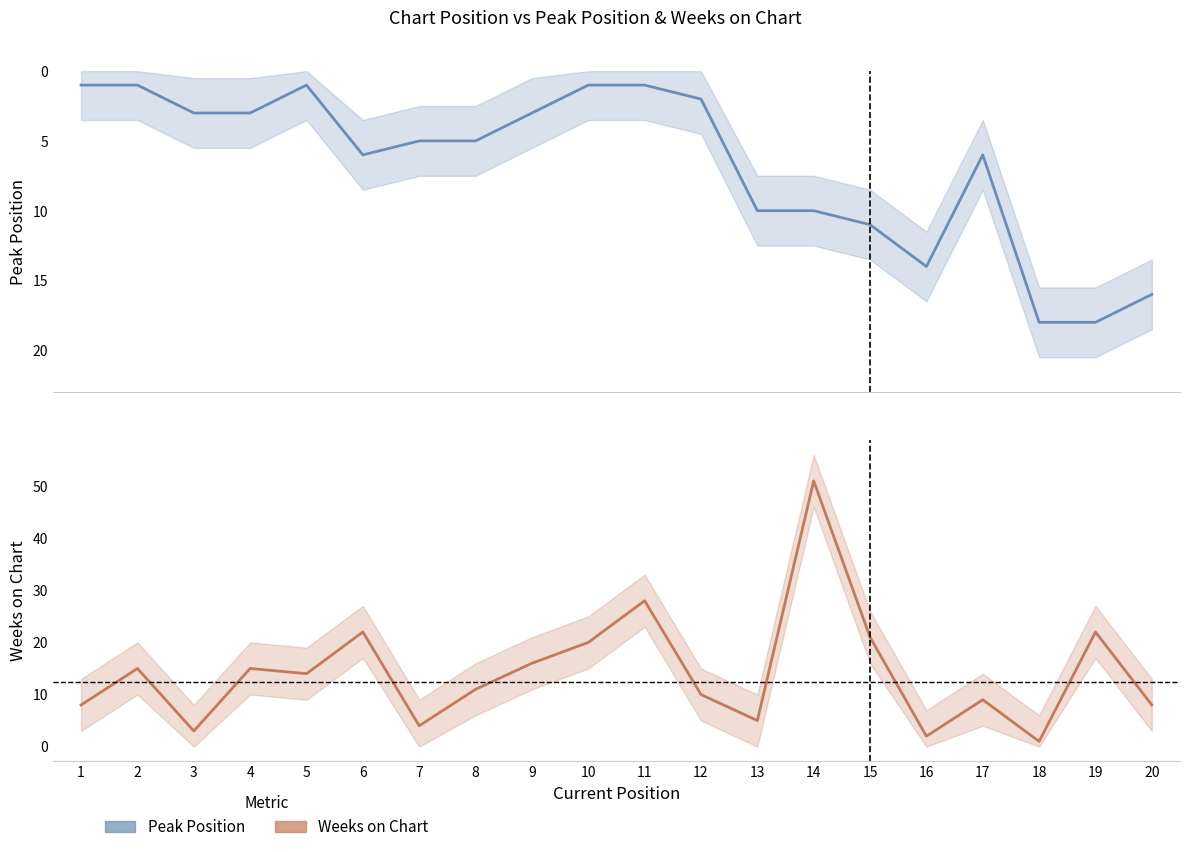

List the labels in order of Peak Position value, largest first.

18, 19, 20, 16, 15, 13, 14, 6, 17, 7, 8, 3, 4, 9, 12, 1, 2, 5, 10, 11